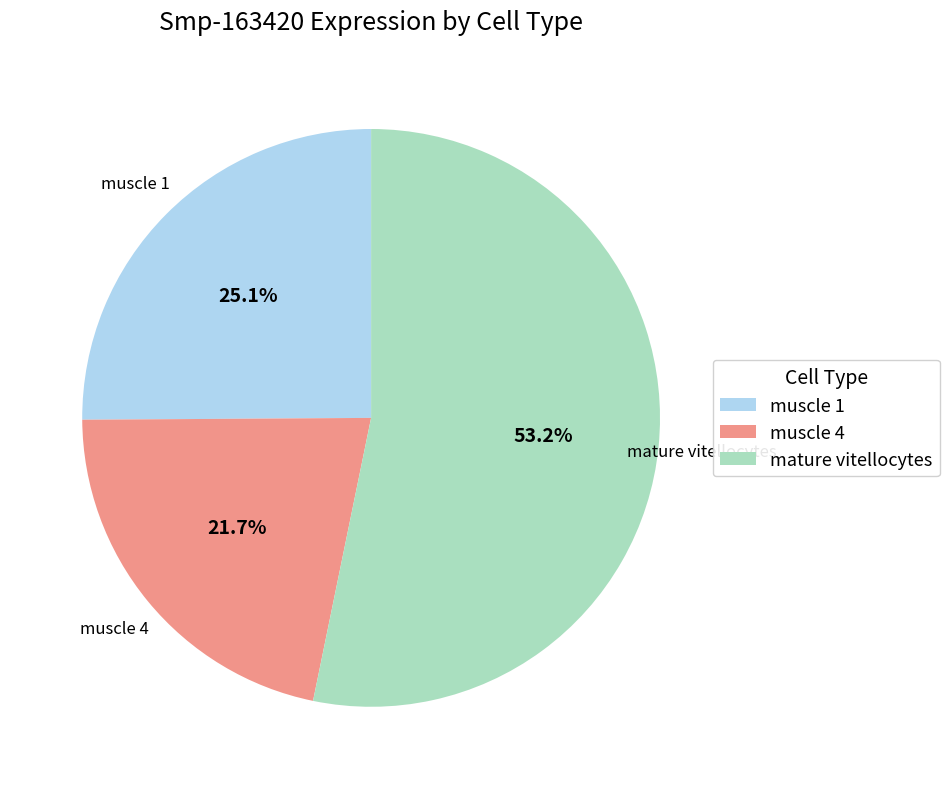

How many segments does this pie chart have?

3